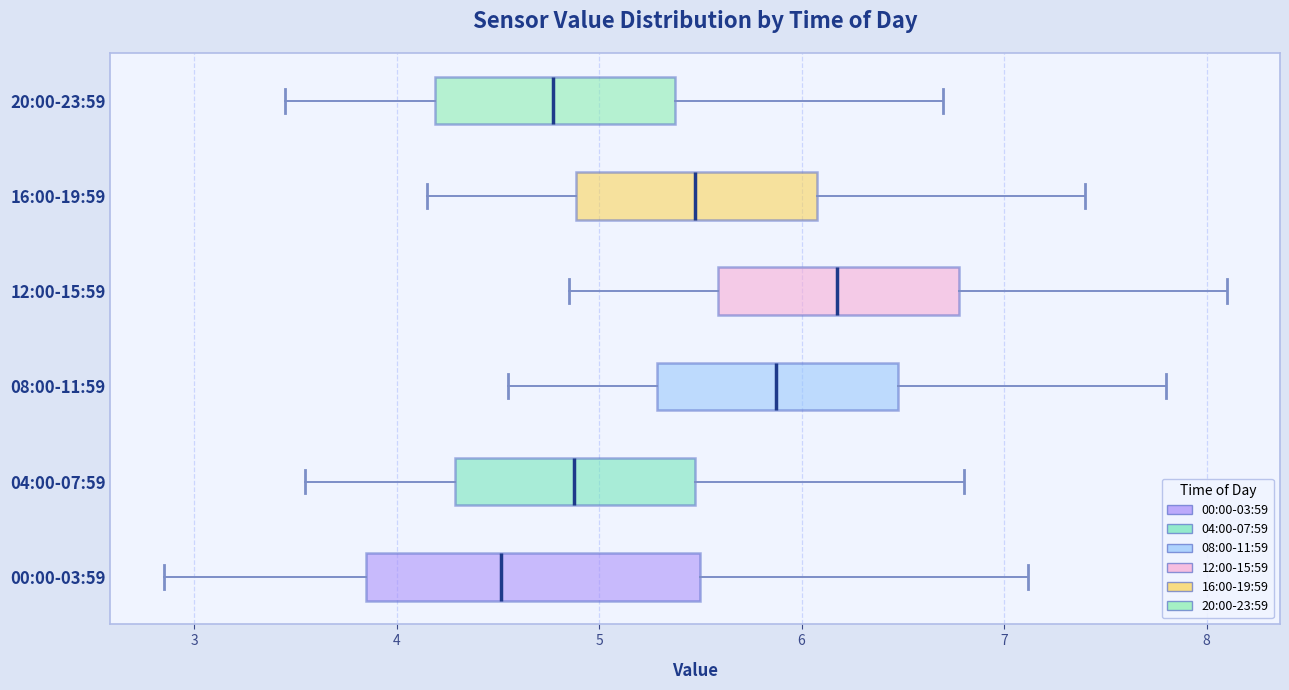

Which box is the widest, from its left edge to its right edge?

00:00-03:59